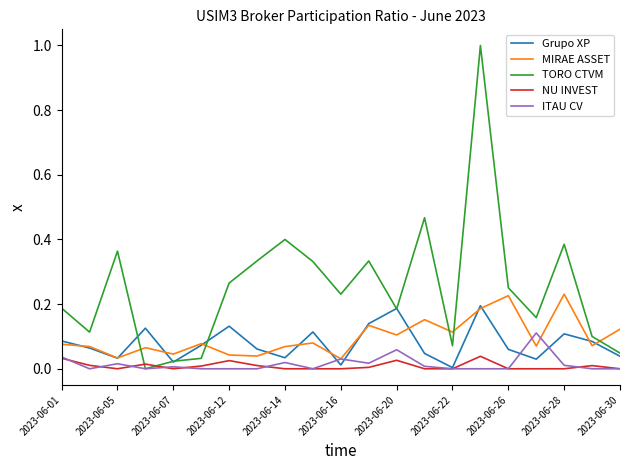

Which series has the largest total across all categories?

TORO CTVM